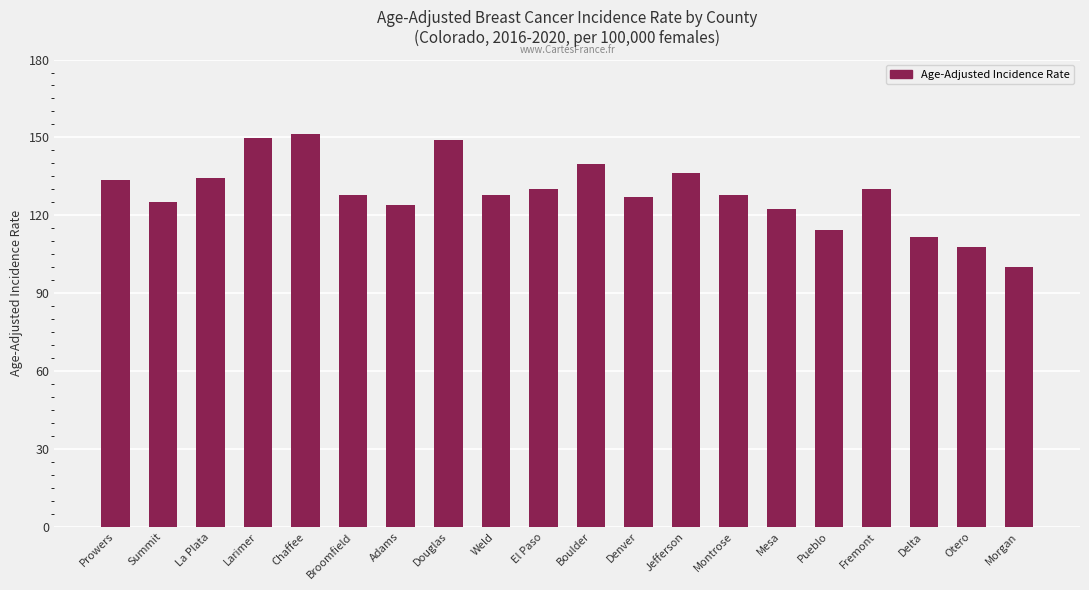

The chart shows a value of 126.9 at Denver. True or false?

True